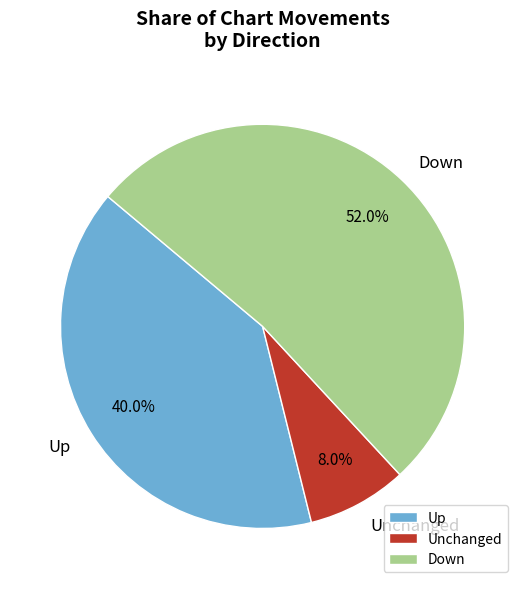

How many slices are in this pie chart?

3